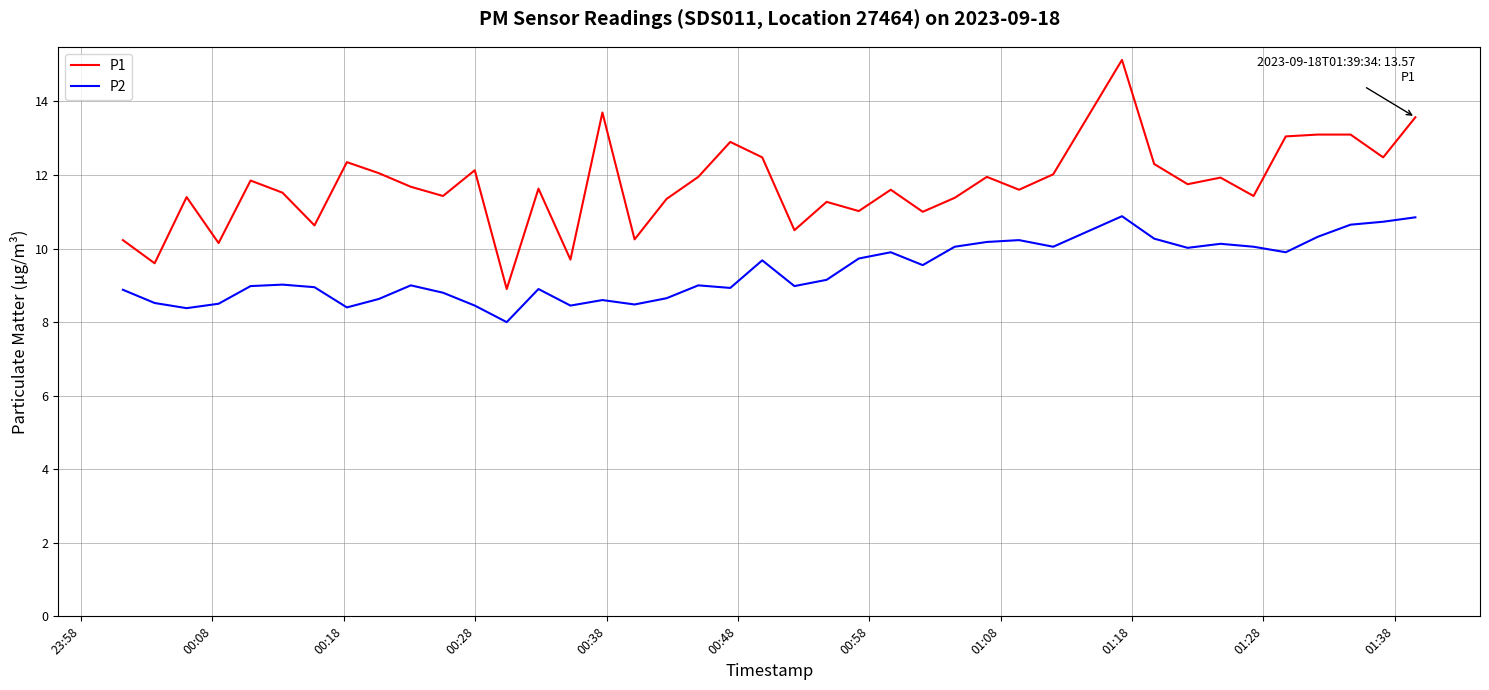

True or false: P2 and P1 intersect in this chart.

False